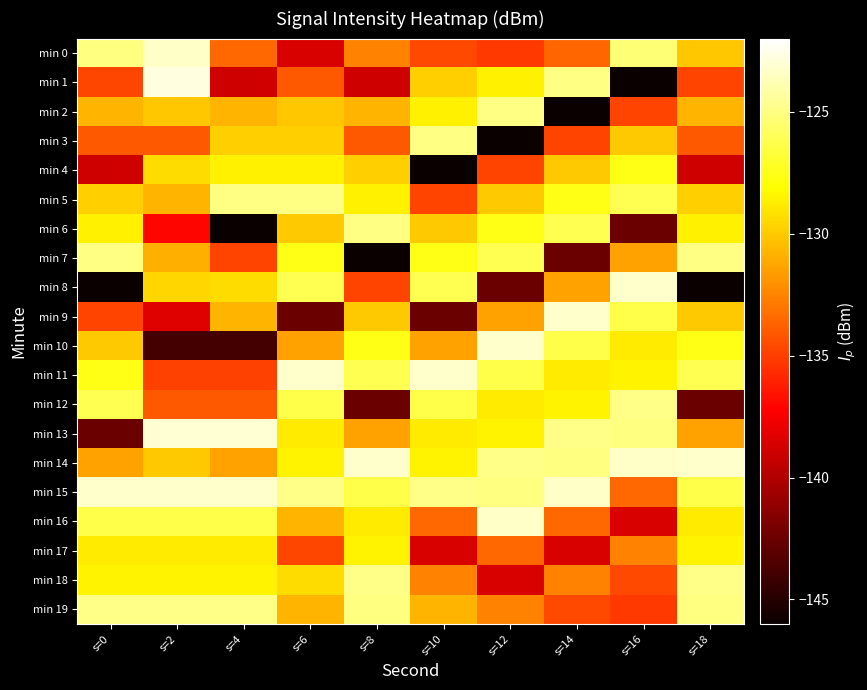

Which series has the largest total across all categories?

min 15